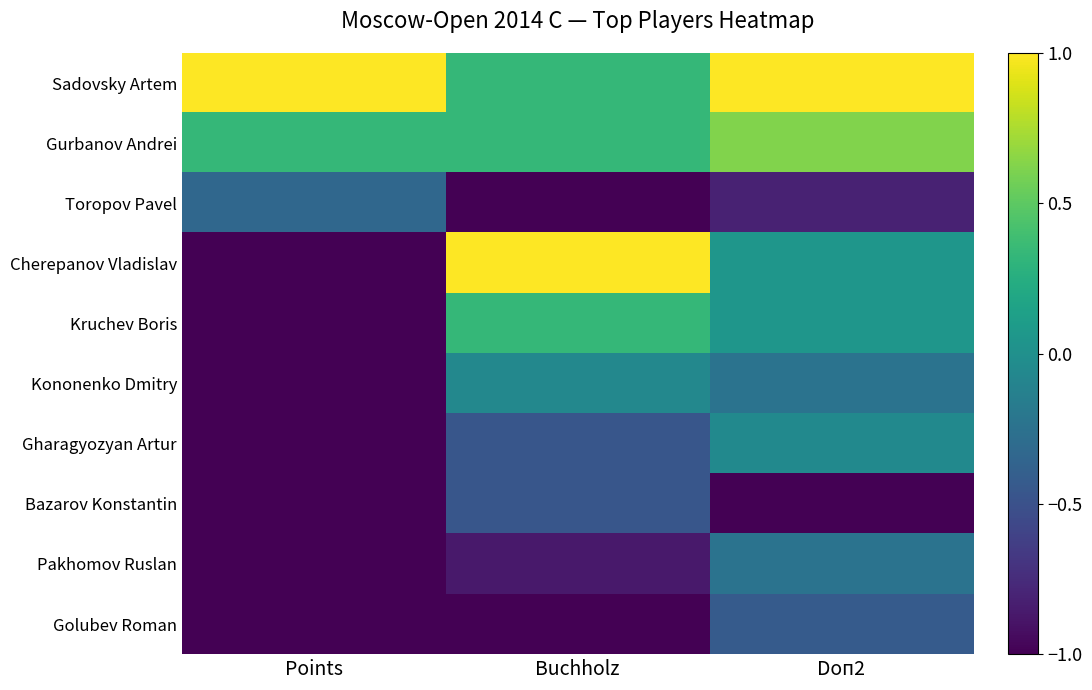

Reading left to right, extract all data points from this chart.

Sadovsky Artem: Points=1.0	Buchholz=0.3	Doп2=1.0
Gurbanov Andrei: Points=0.3	Buchholz=0.3	Doп2=0.6
Toropov Pavel: Points=-0.3	Buchholz=-1.0	Doп2=-0.8
Cherepanov Vladislav: Points=-1.0	Buchholz=1.0	Doп2=0.0
Kruchev Boris: Points=-1.0	Buchholz=0.3	Doп2=0.0
Kononenko Dmitry: Points=-1.0	Buchholz=-0.1	Doп2=-0.2
Gharagyozyan Artur: Points=-1.0	Buchholz=-0.5	Doп2=-0.0
Bazarov Konstantin: Points=-1.0	Buchholz=-0.5	Doп2=-1.0
Pakhomov Ruslan: Points=-1.0	Buchholz=-0.9	Doп2=-0.2
Golubev Roman: Points=-1.0	Buchholz=-1.0	Doп2=-0.4